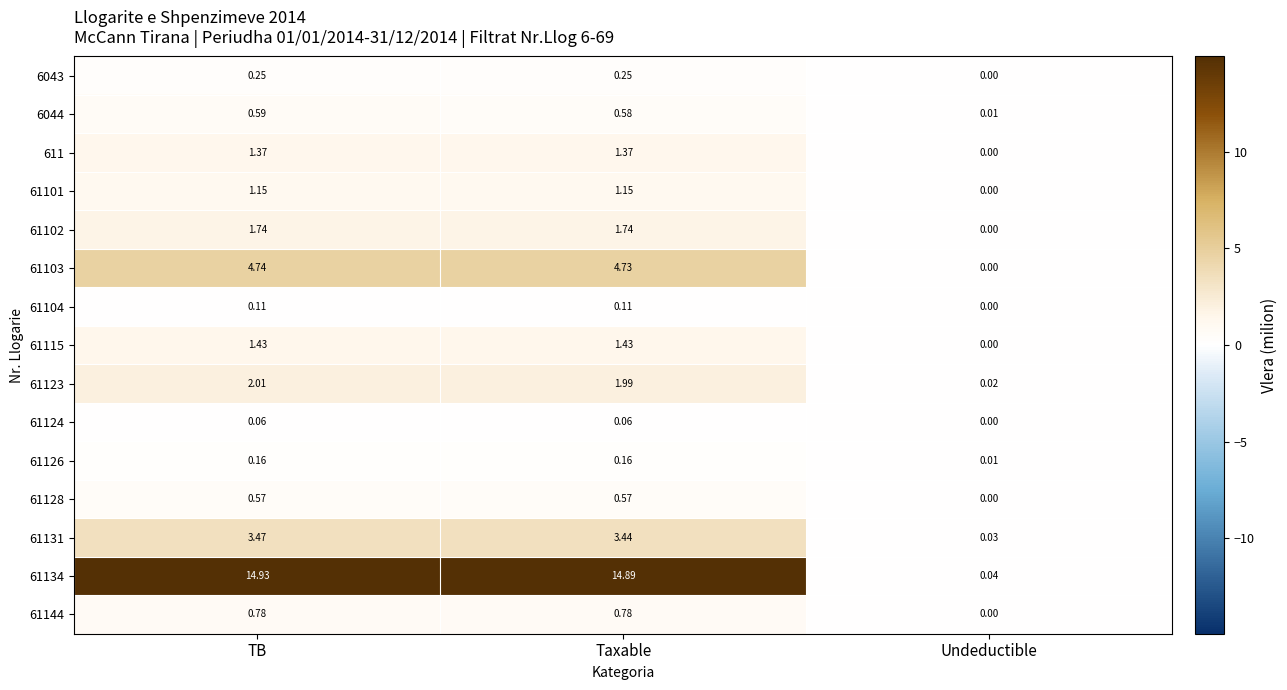

Is the value of 61131 at Taxable greater than the value of 61103 at Undeductible?

Yes